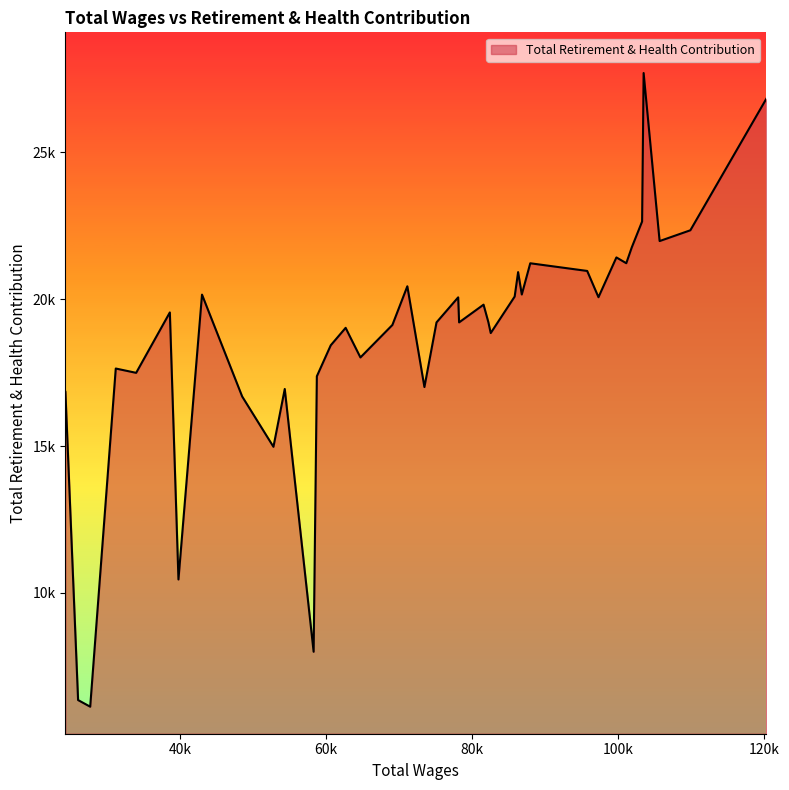

Reading left to right, what are all the values shown in this chart?

120270.0=26820	109873.0=22345	105664.0=21978	103475.0=27697	103266.0=22643	101853.0=21763	101100.0=21224	99749.0=21421	97294.0=20067	95749.0=20961	87956.0=21222	86796.0=20159	86292.0=20921	85822.0=20089	82544.0=18847	82213.0=19225	81561.0=19813	78215.0=19210	78088.0=20062	75123.0=19210	73467.0=17009	71127.0=20439	69081.0=19122	64706.0=18017	63181.0=18773	62683.0=19025	60645.0=18431	58741.0=17376	58299.0=8000	54348.0=16943	52799.0=14976	48518.0=16688	43020.0=20155	39795.0=10460	38617.0=19549	34005.0=17493	31214.0=17640	27714.0=6130	26056.0=6356	24320.0=16846